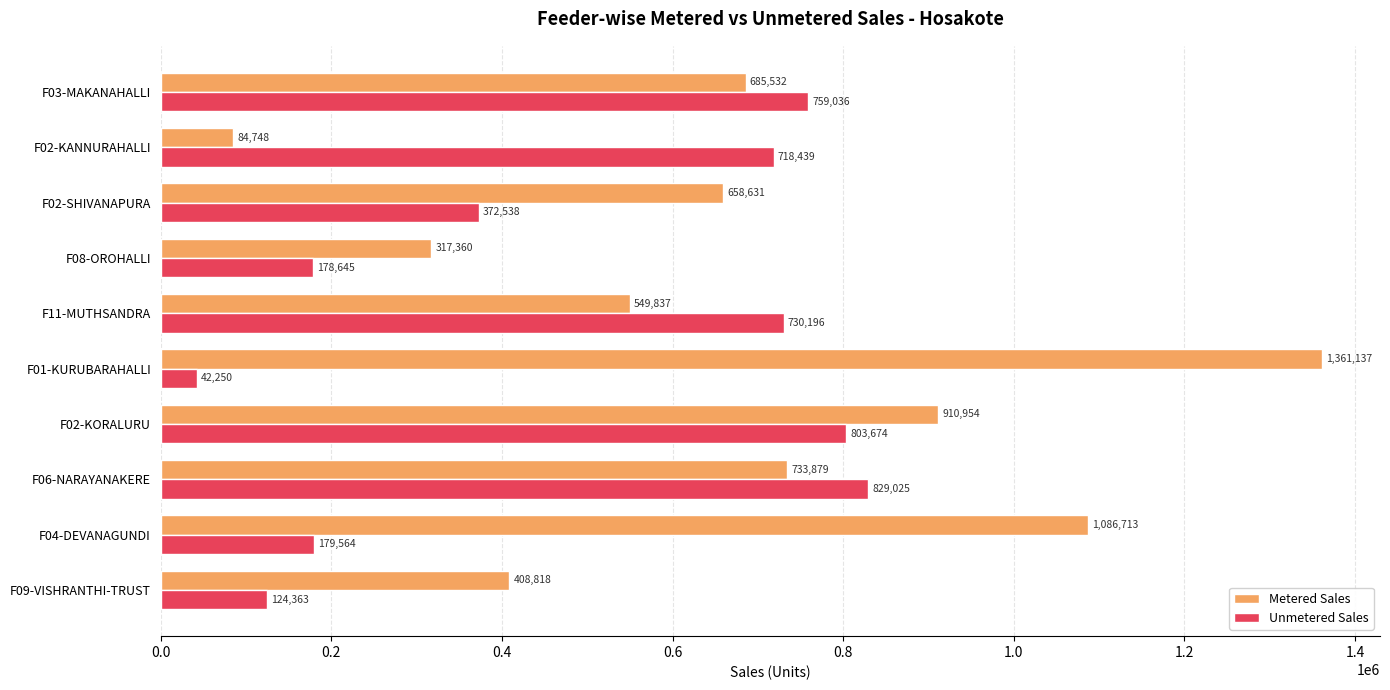

What is the approximate value of Metered Sales at F02-SHIVANAPURA?

658631.2